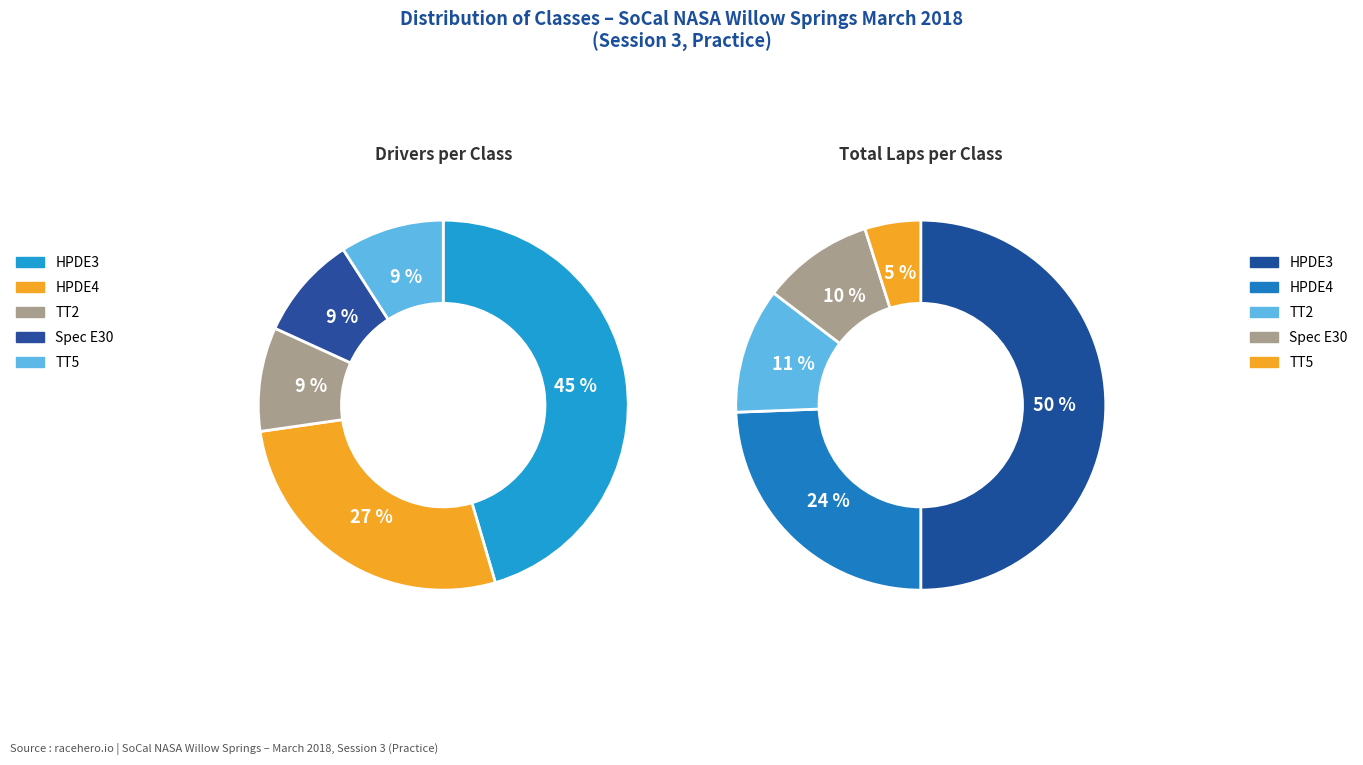

Which has a higher value, TT2 or HPDE3?

HPDE3